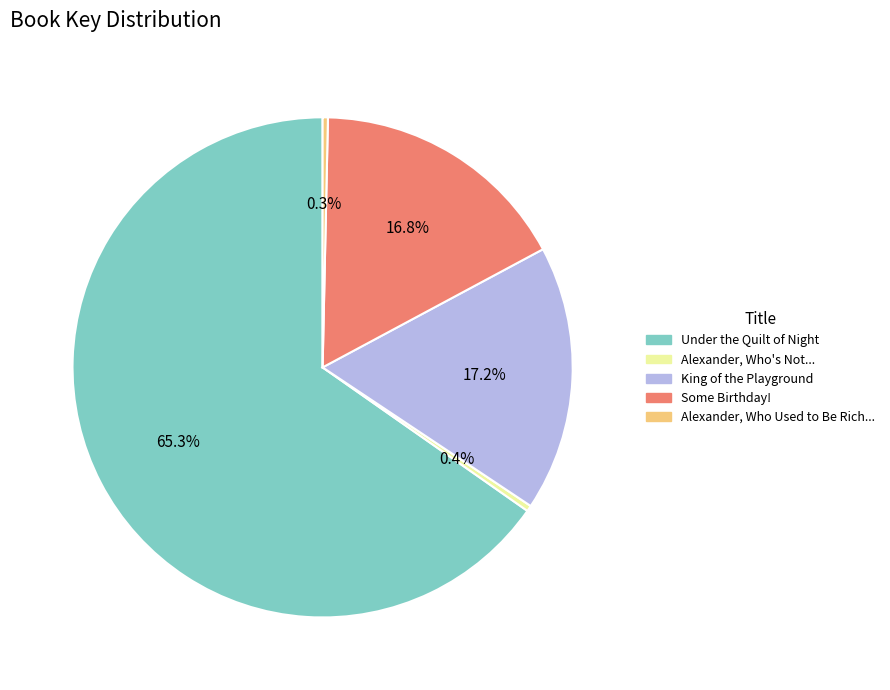

Does any single category account for the majority?

Yes